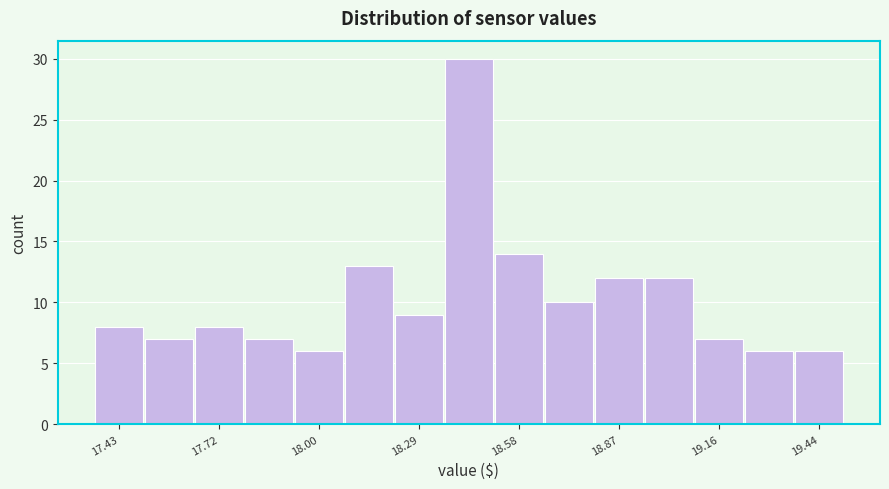

Around what value on the x-axis is the tallest bar? Give the approximate position of its centre, as read against the axis.

18.45